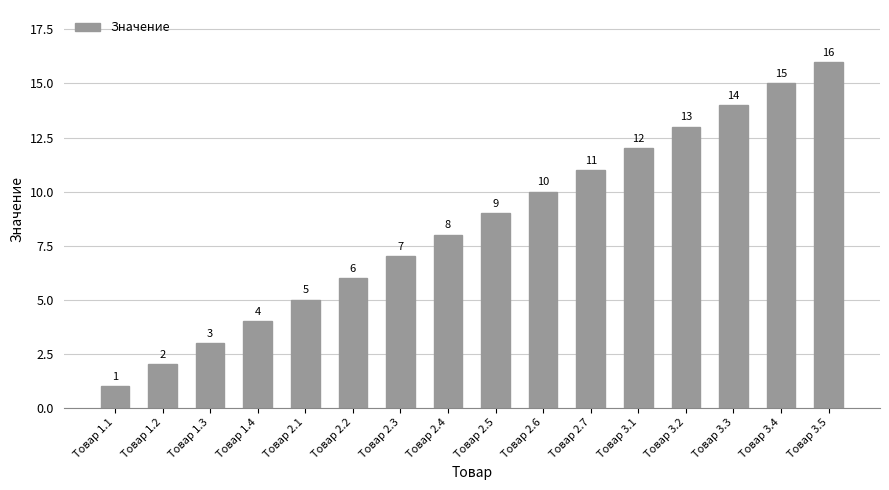

What position from the right is Товар 2.3?

10